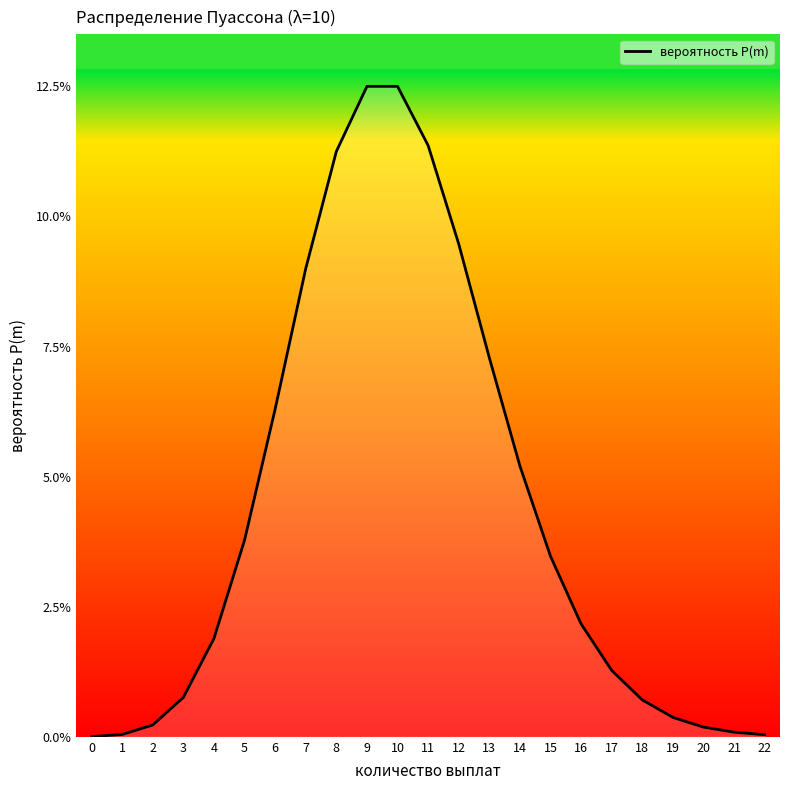

Reading left to right, transcribe all the data shown in this chart.

0.0	0.0	0.0	0.0	0.0	0.0	0.1	0.1	0.1	0.1	0.1	0.1	0.1	0.1	0.1	0.0	0.0	0.0	0.0	0.0	0.0	0.0	0.0